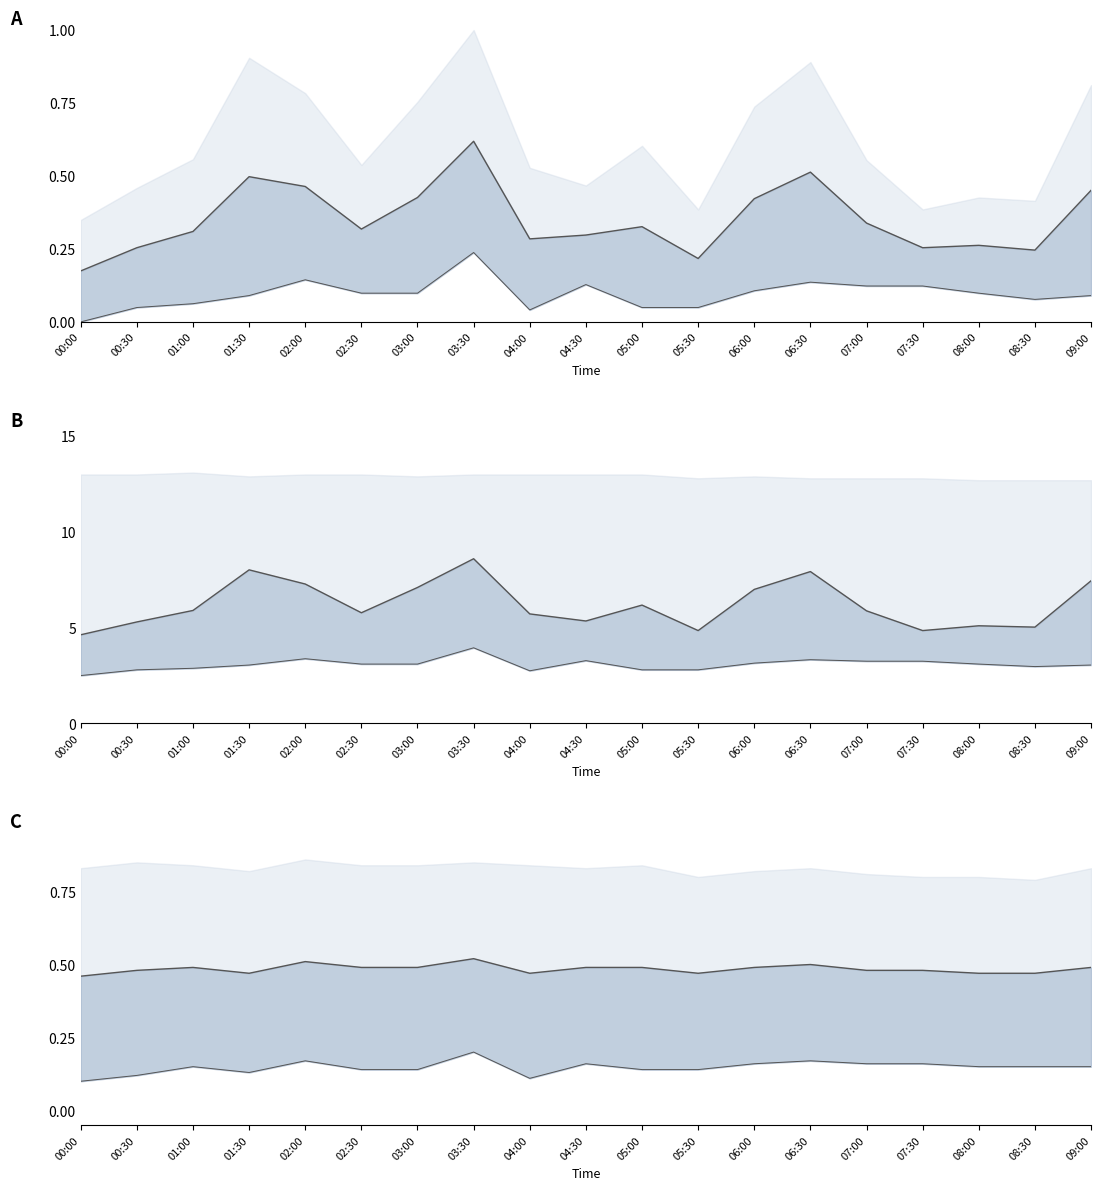

Which series has the largest range (max minus min)?

SDS_P1